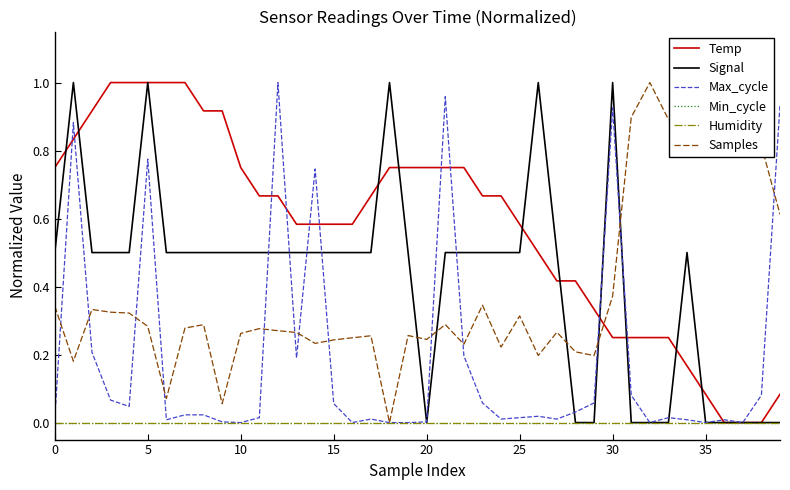

Rank the series by their maximum value, from lowest to highest.

Min_cycle, Humidity, Temp, Signal, Max_cycle, Samples